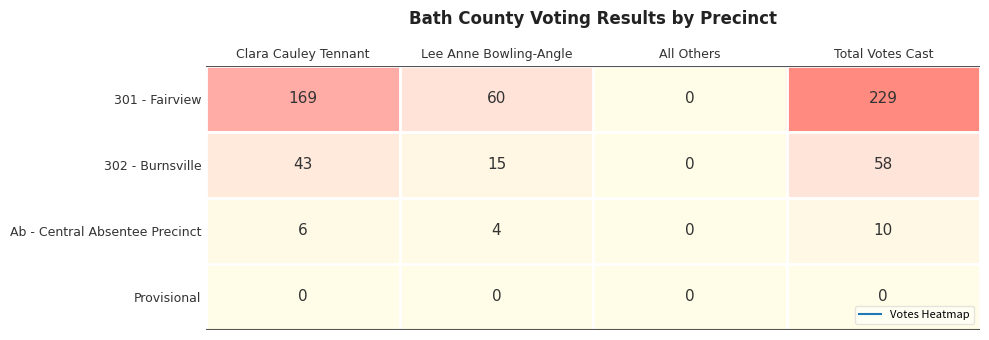

The value of Ab - Central Absentee Precinct at All Others is 0. True or false?

True